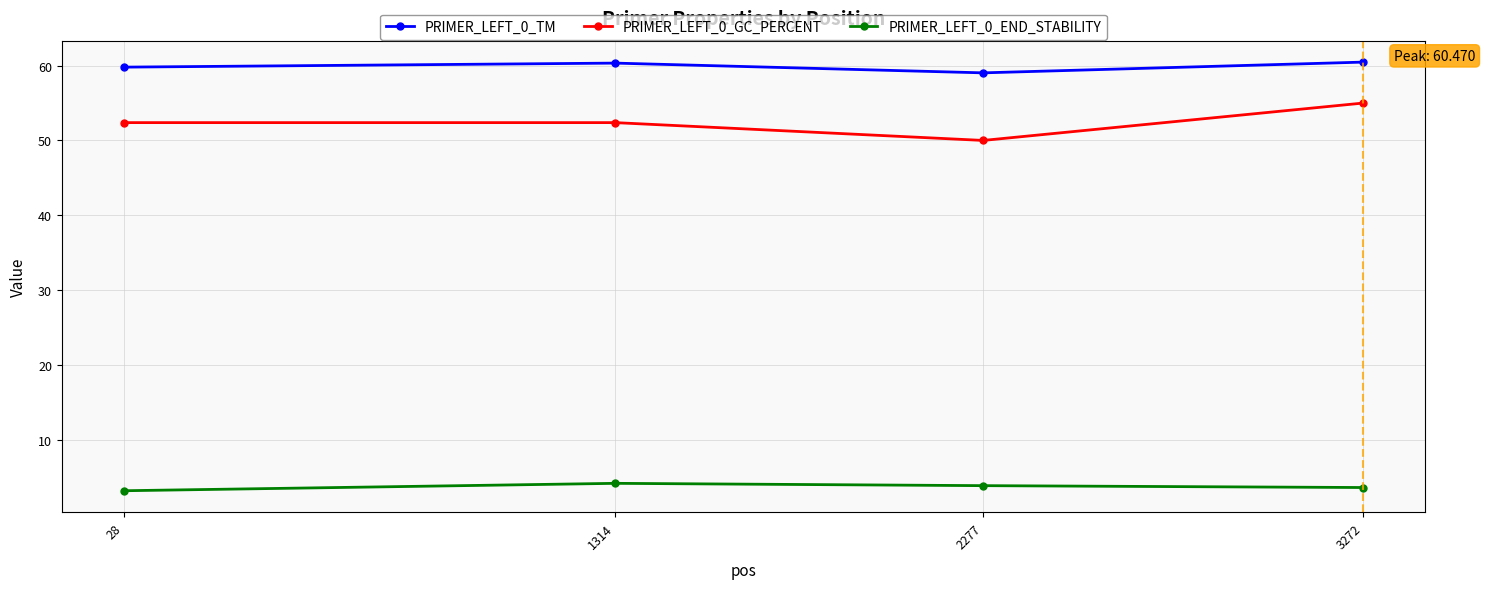

What is the difference between the highest and lowest values at 1314?

56.2